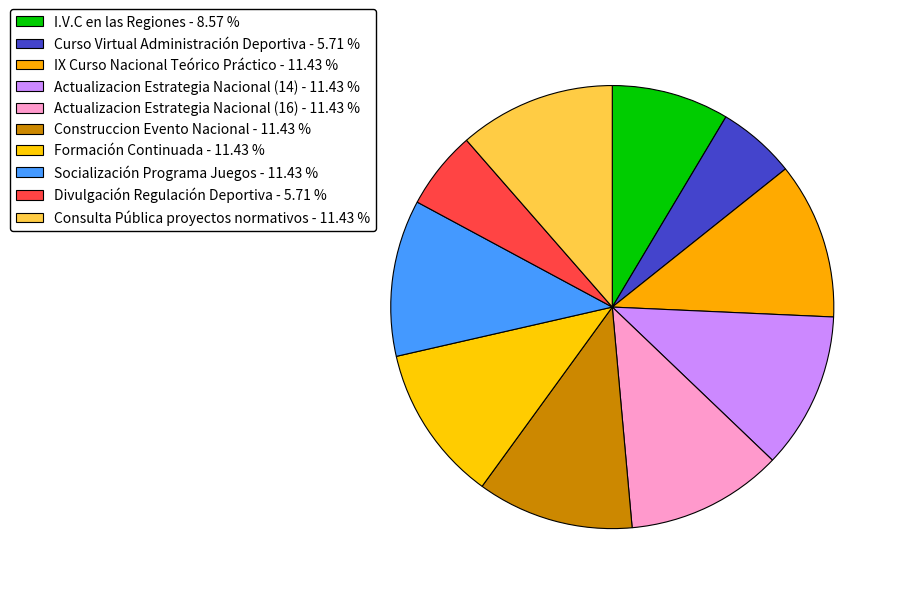

To the nearest percent, what is the combined percentage of Curso Virtual Administración Deportiva and Construccion Evento Nacional?

17%